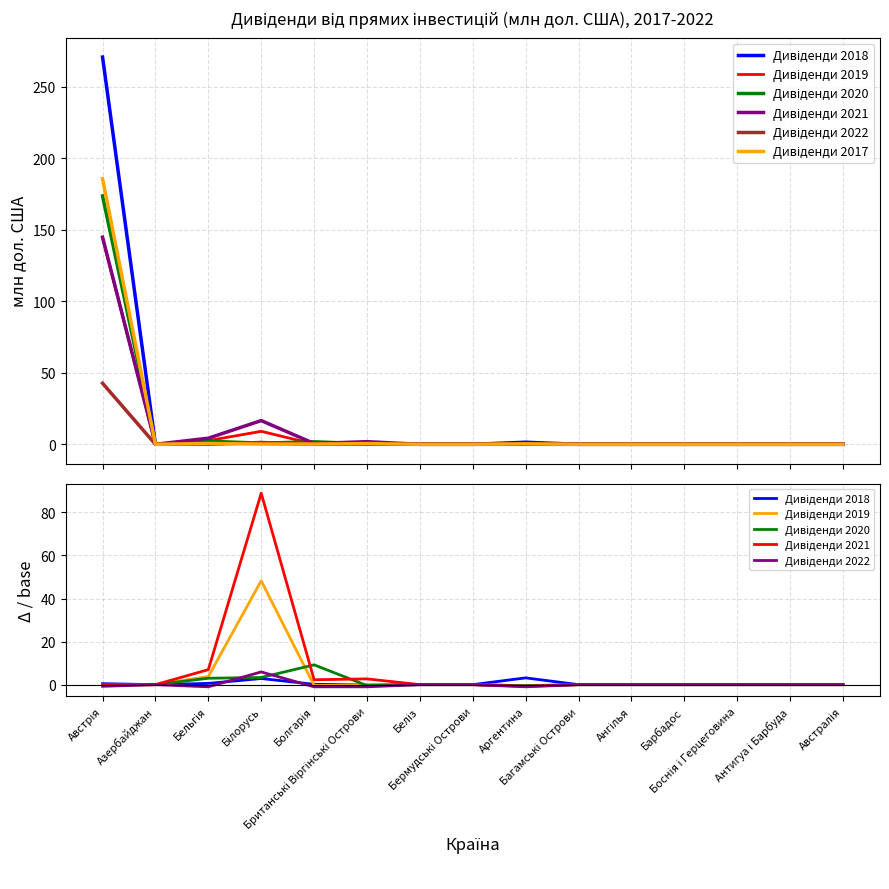

Is the value of Дивіденди 2022 at Аргентина greater than the value of Дивіденди 2017 at Азербайджан?

No